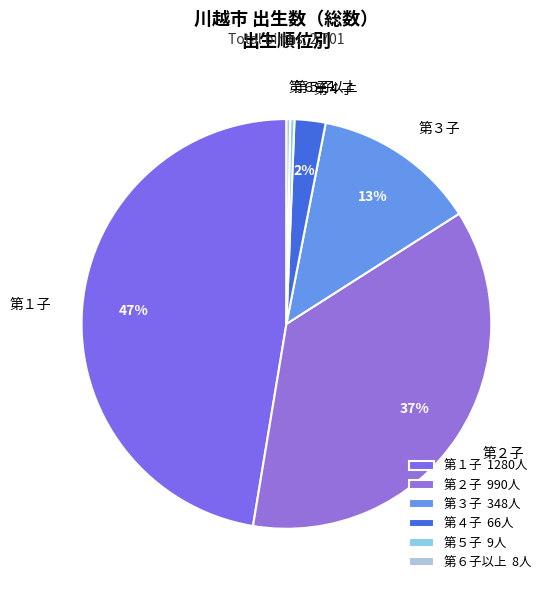

To the nearest percent, what is the difference between the largest and smallest slice percentages?

47%